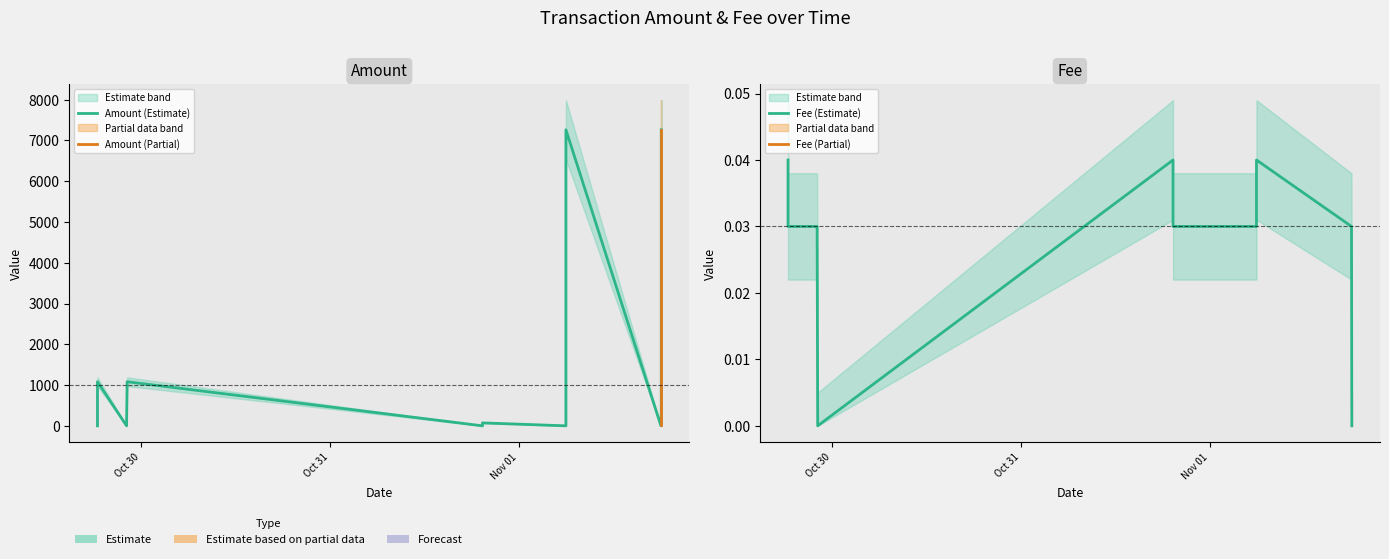

Is this an area chart (filled region under the line)?

No